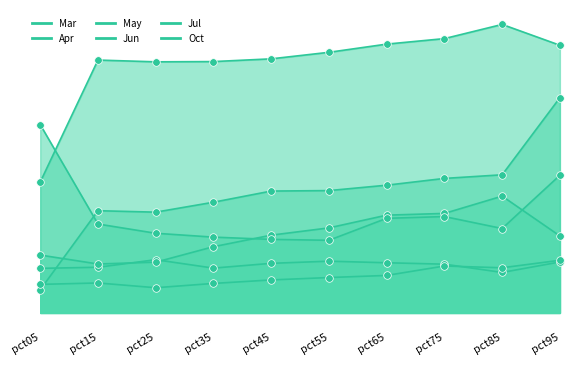

What are all the series names shown in the legend?

Mar, Apr, May, Jun, Jul, Oct